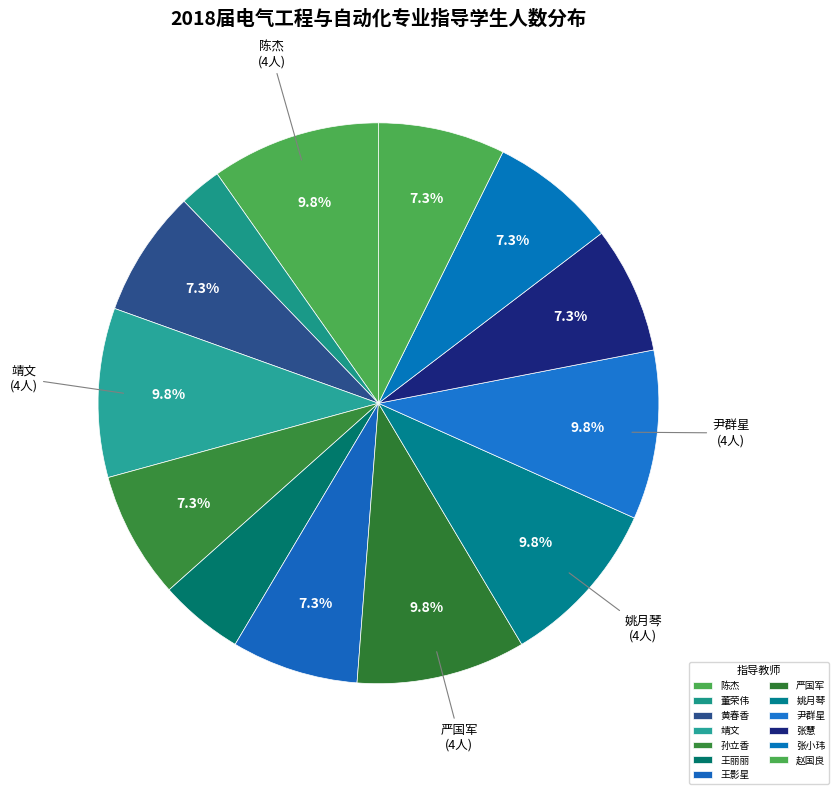

Which slice is the largest?

陈杰